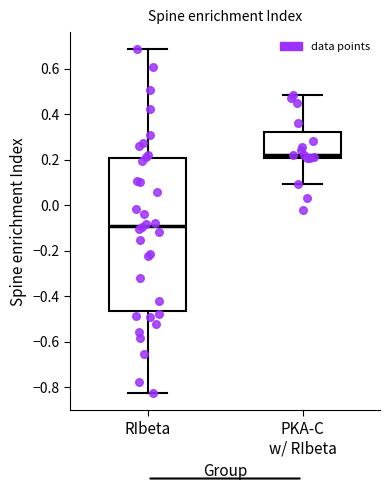

Which box has the highest median line?

PKA-C w/ RIbeta